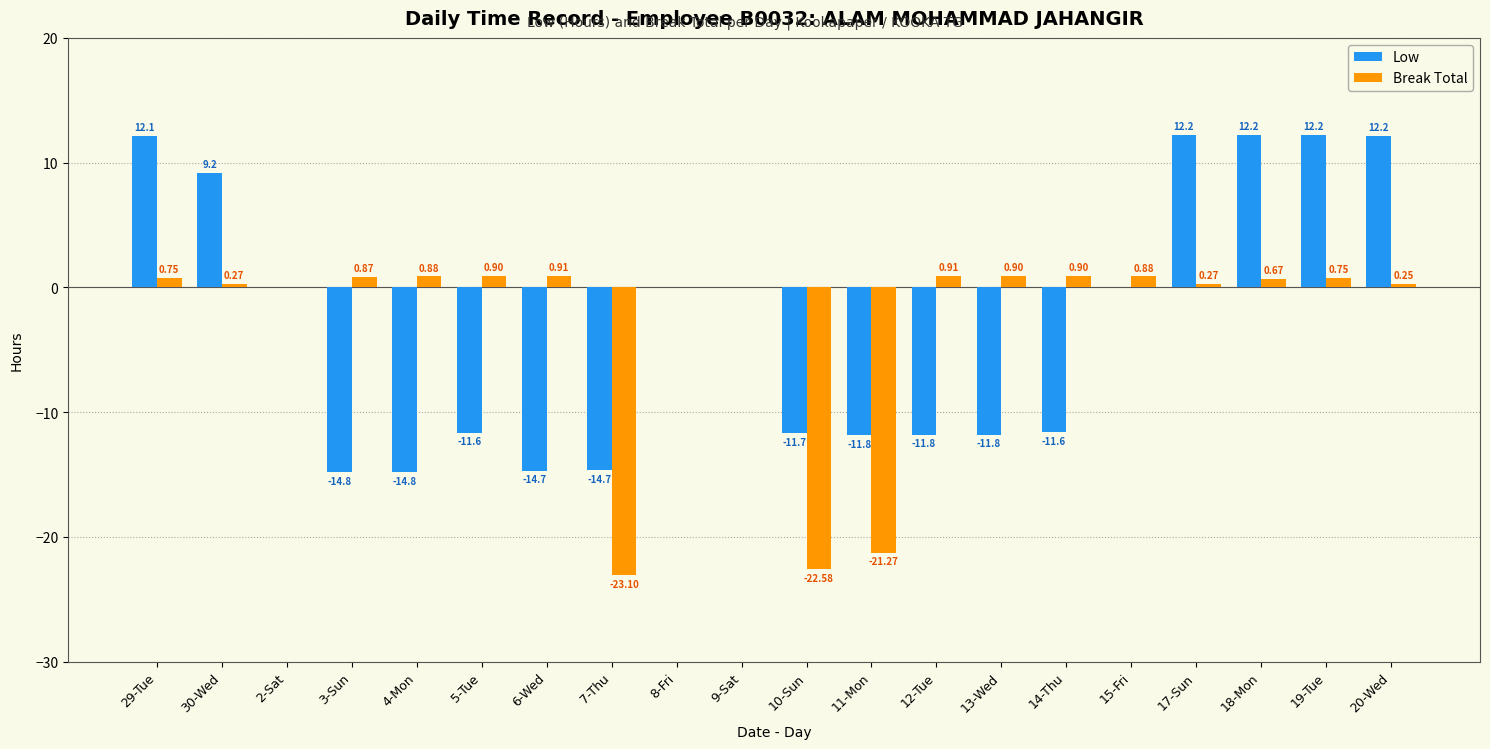

Is the value of Break Total at 14-Thu greater than the value of Low at 13-Wed?

Yes